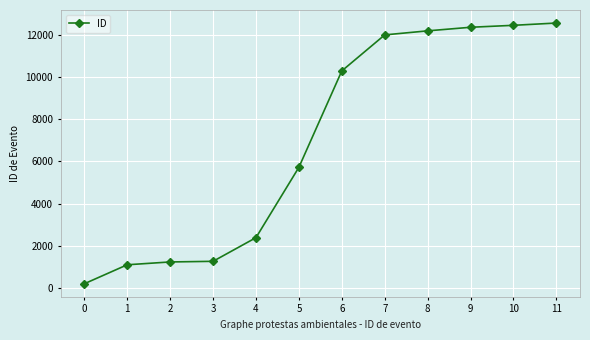

What is the greatest value displayed?

12572